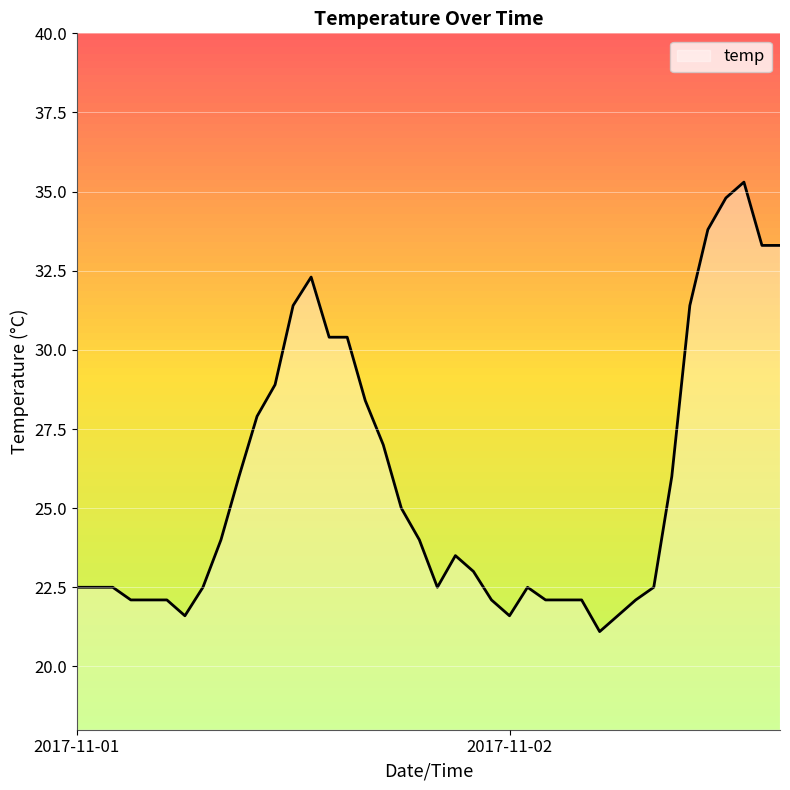

What is the maximum value shown in the chart?

35.3